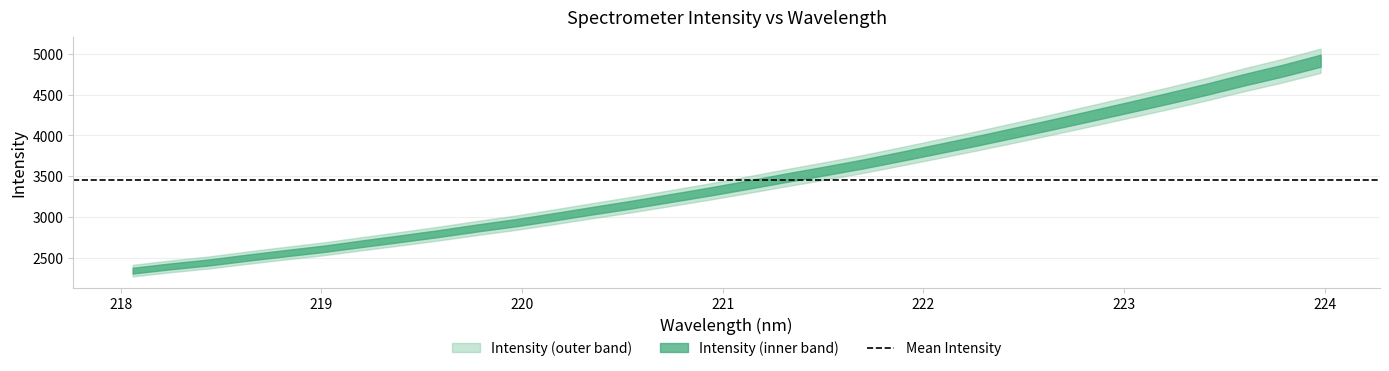

Rank the categories by value from lowest to highest.

218.0596, 218.2508, 218.442, 218.6332, 218.8244, 219.0156, 219.2067, 219.3979, 219.589, 219.7801, 219.9712, 220.1623, 220.3533, 220.5444, 220.7354, 220.9264, 221.1174, 221.3083, 221.4993, 221.6902, 221.8812, 222.0721, 222.263, 222.4538, 222.6447, 222.8355, 223.0264, 223.2172, 223.408, 223.5987, 223.7895, 223.9802